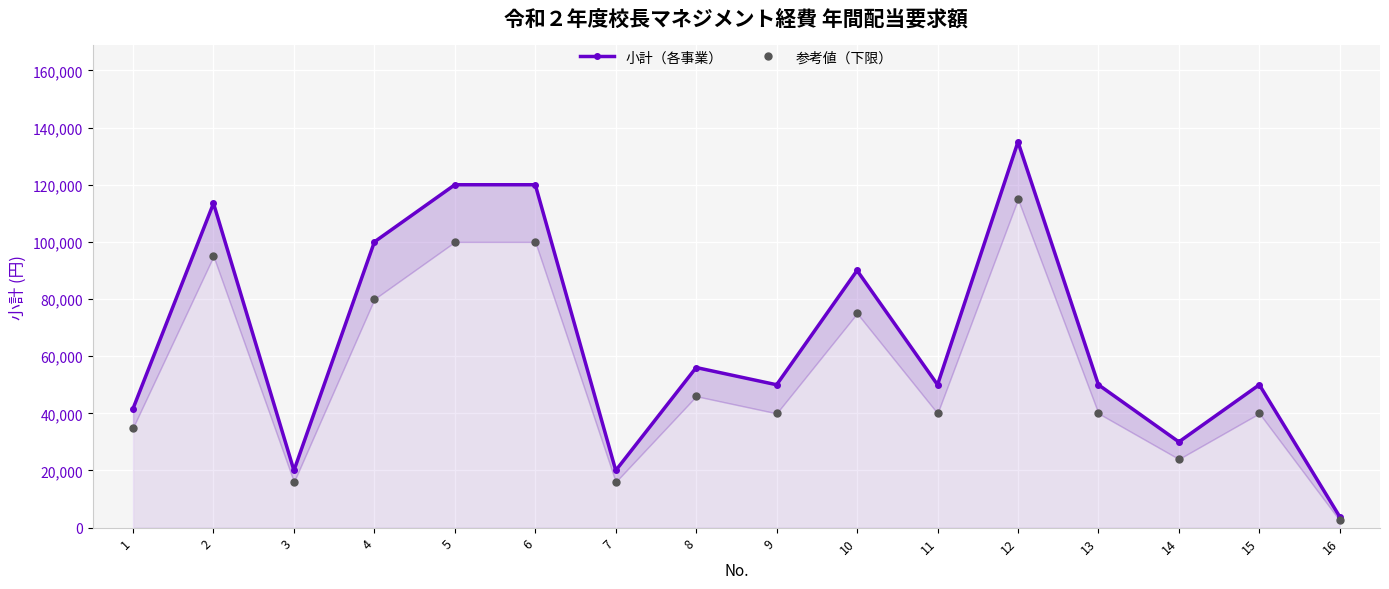

At which category is the sum across all series the highest?

12